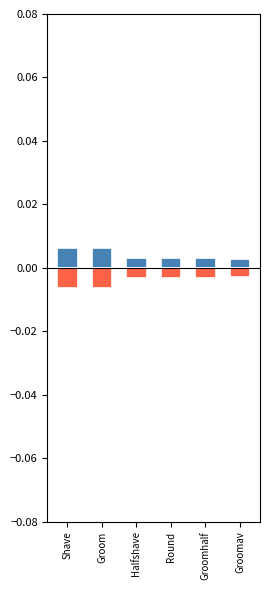

At how many categories does at least one series exceed 0?

6